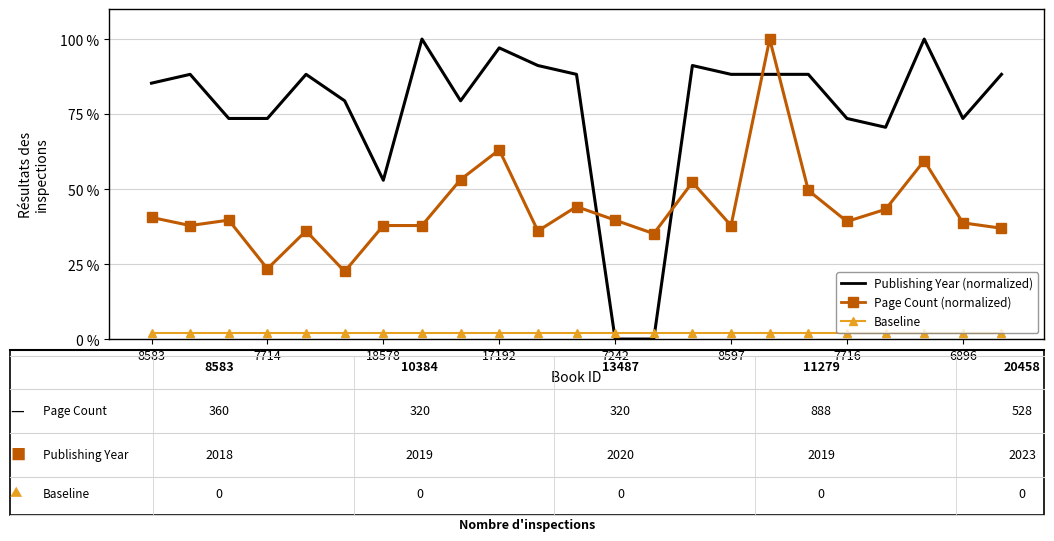

Which series has the largest total across all categories?

Publishing Year (normalized)